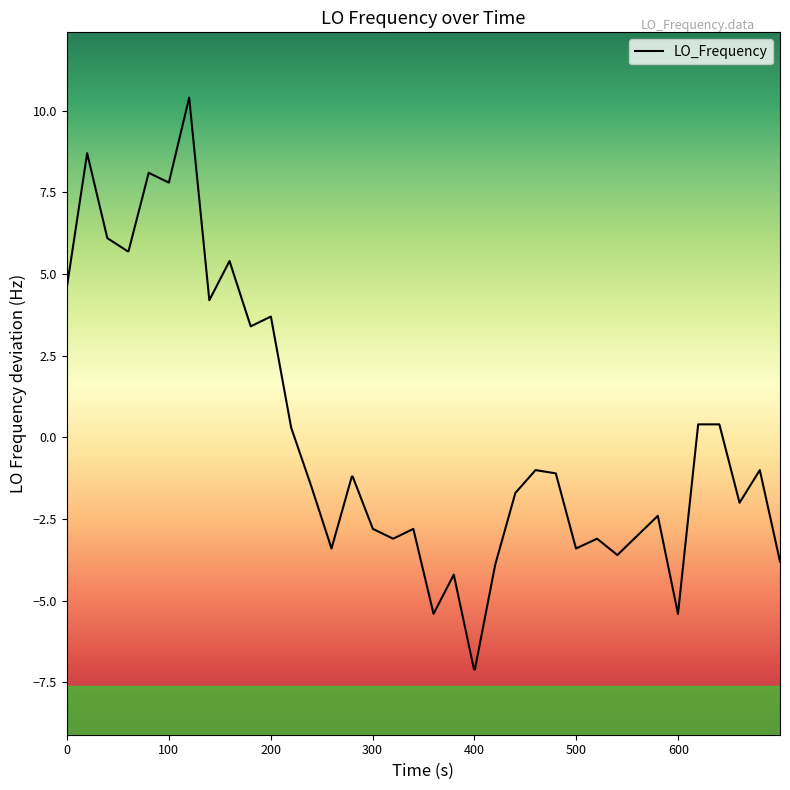

Count the number of data series in this chart.

1